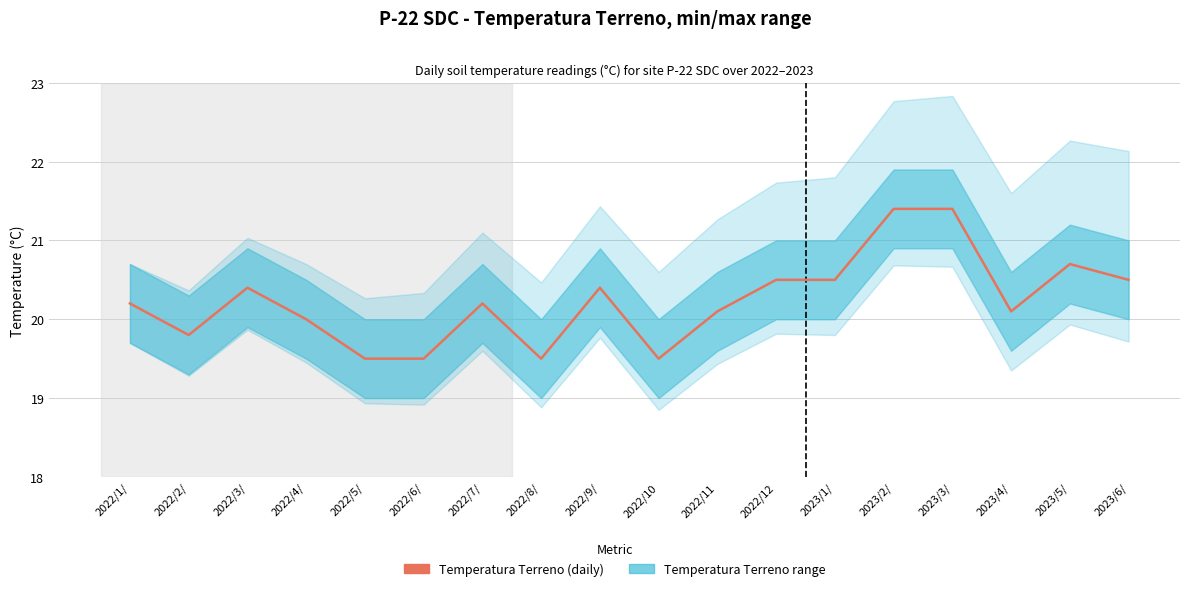

What is the value of the 13th point from the left?

20.5